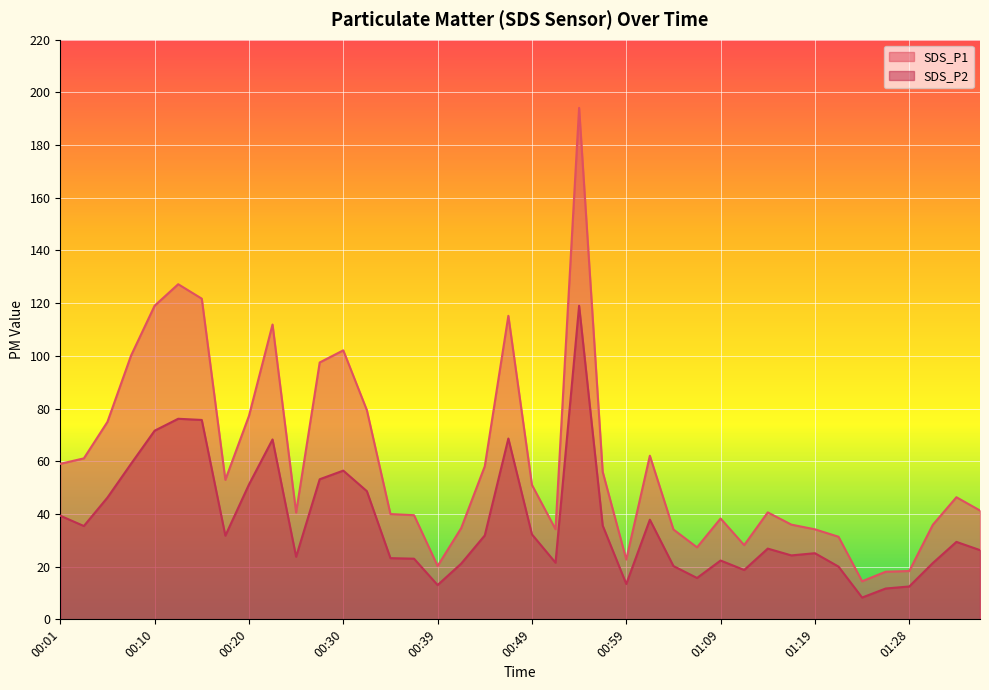

How many series are shown in this chart?

2